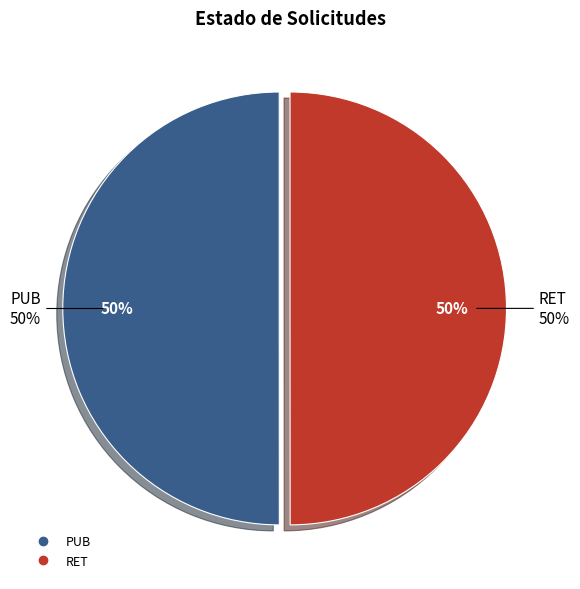

Approximately how many times larger is the value at RET compared to PUB?

1.0